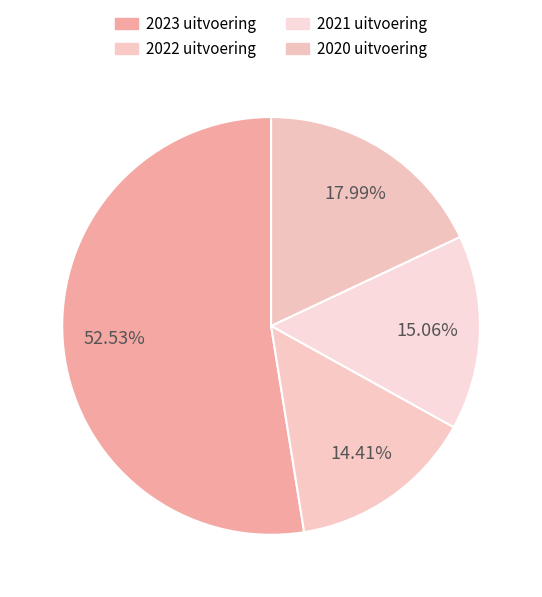

How many slices are in this pie chart?

4